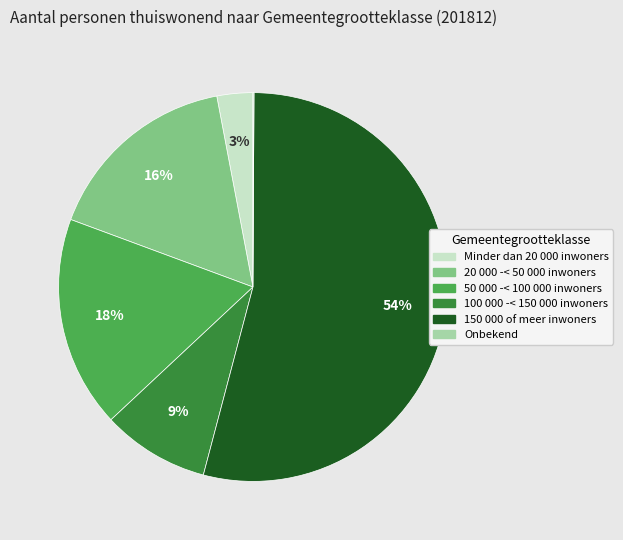

Is there any slice that represents more than half of the pie?

Yes